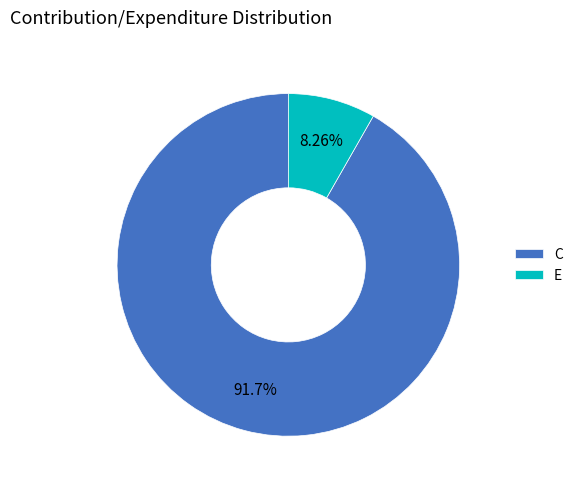

The C slice represents 92% of the pie. True or false?

True